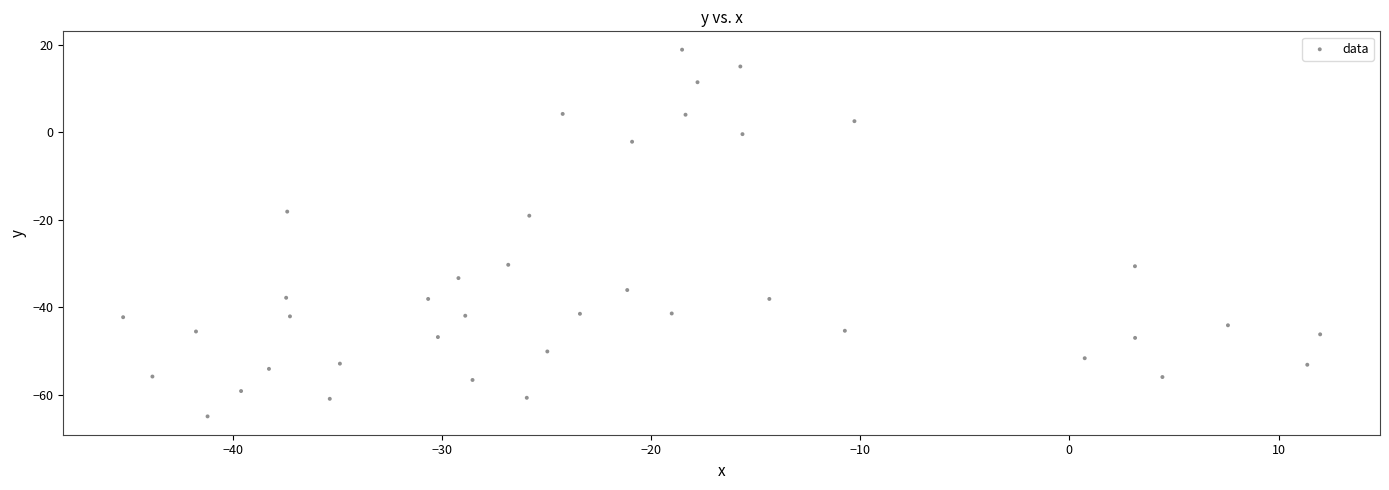

What is the range of Y values (max minus min)?

83.8